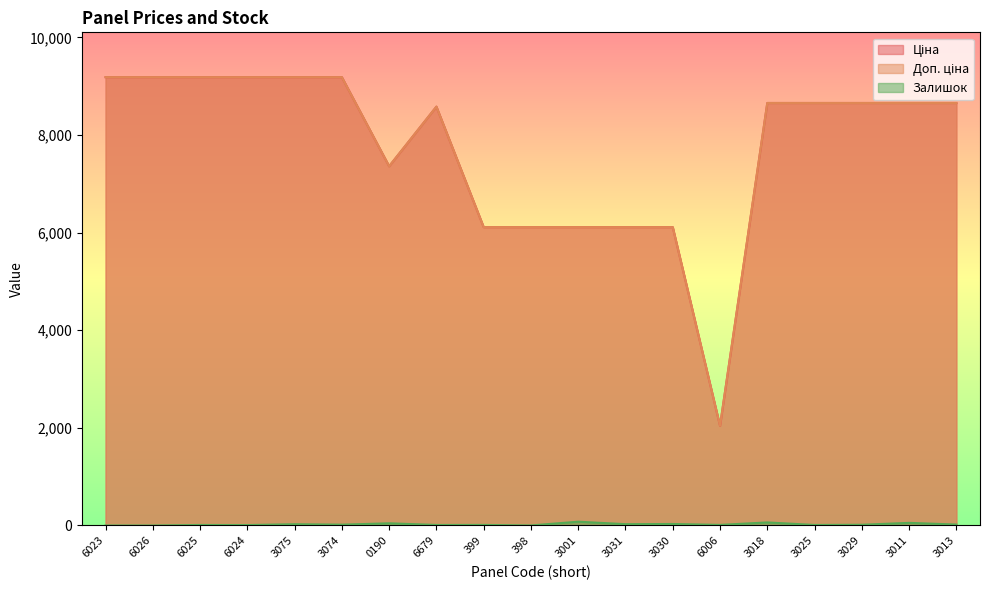

What is the sum of all Залишок values?

442.0